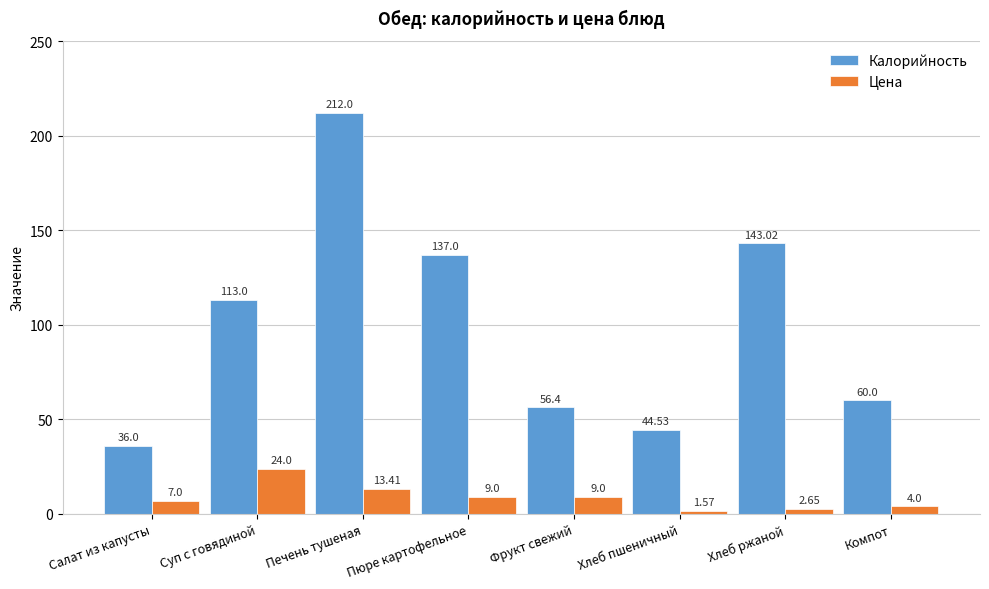

What is the label of the 1st bar from the right?

Компот